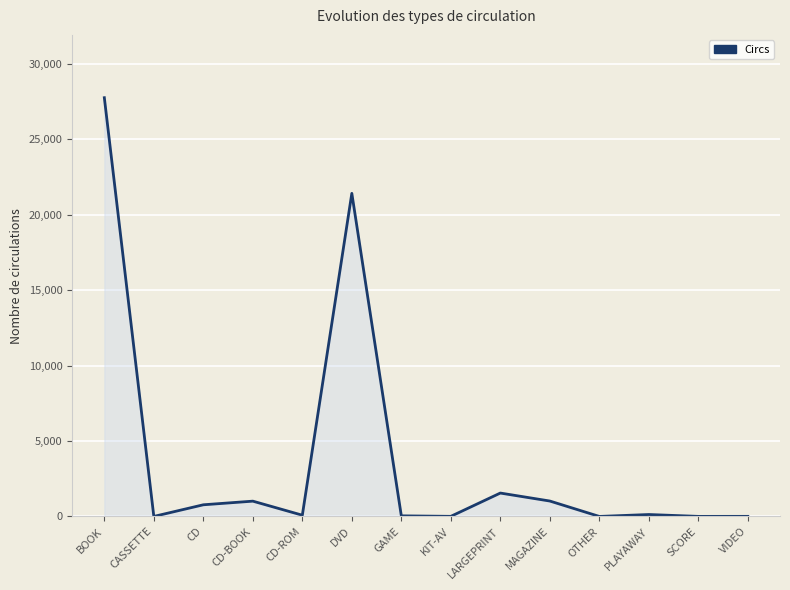

The value at CD-BOOK is 1014. True or false?

True